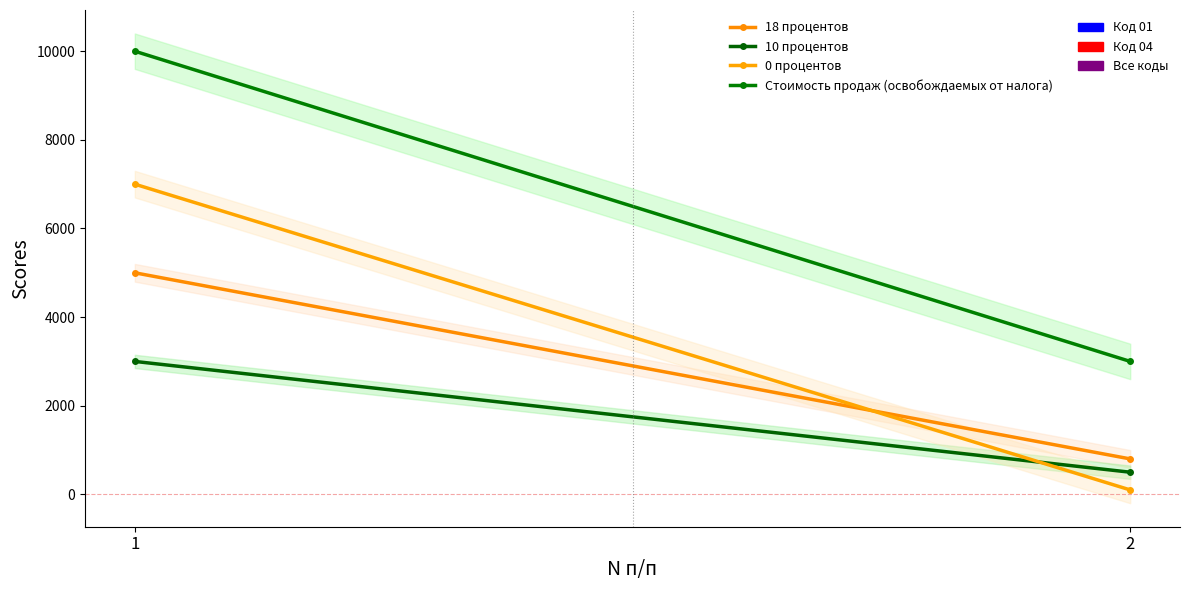

Which has a higher value, 2 or 1?

1